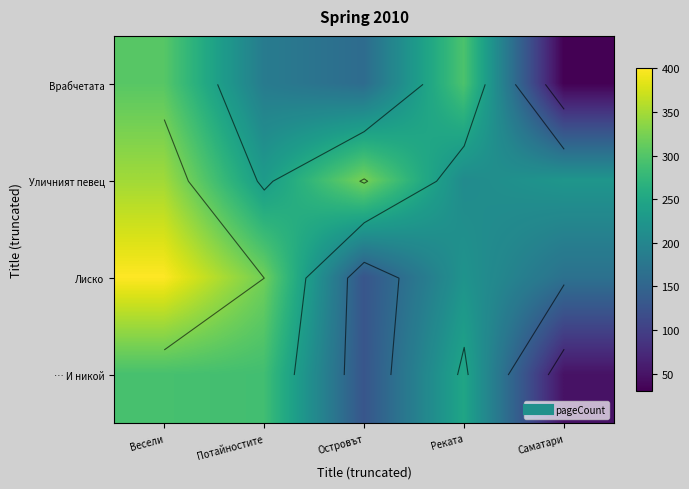

Which label corresponds to the smallest value in the chart?

Саматари